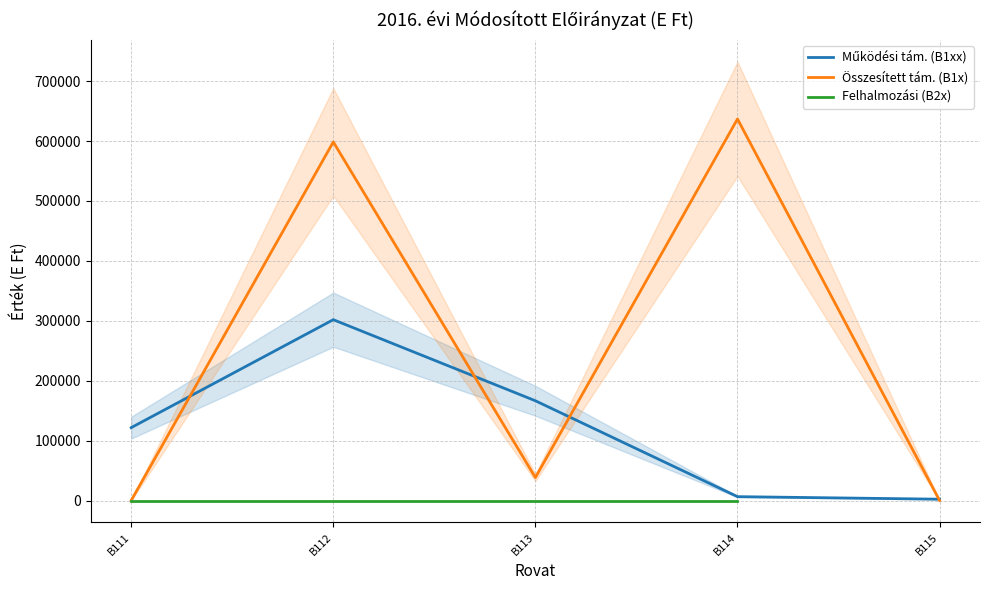

The Működési tám. (B1xx) series shows 2176.0 at B115. True or false?

True